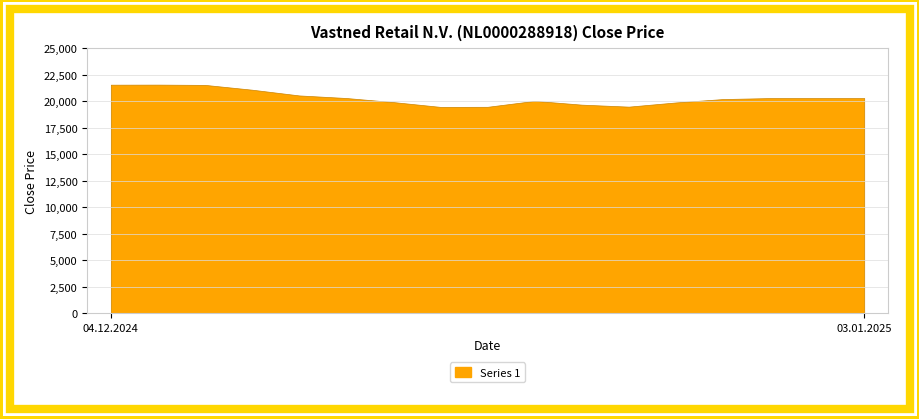

Does the chart display data point markers on the line(s)?

No